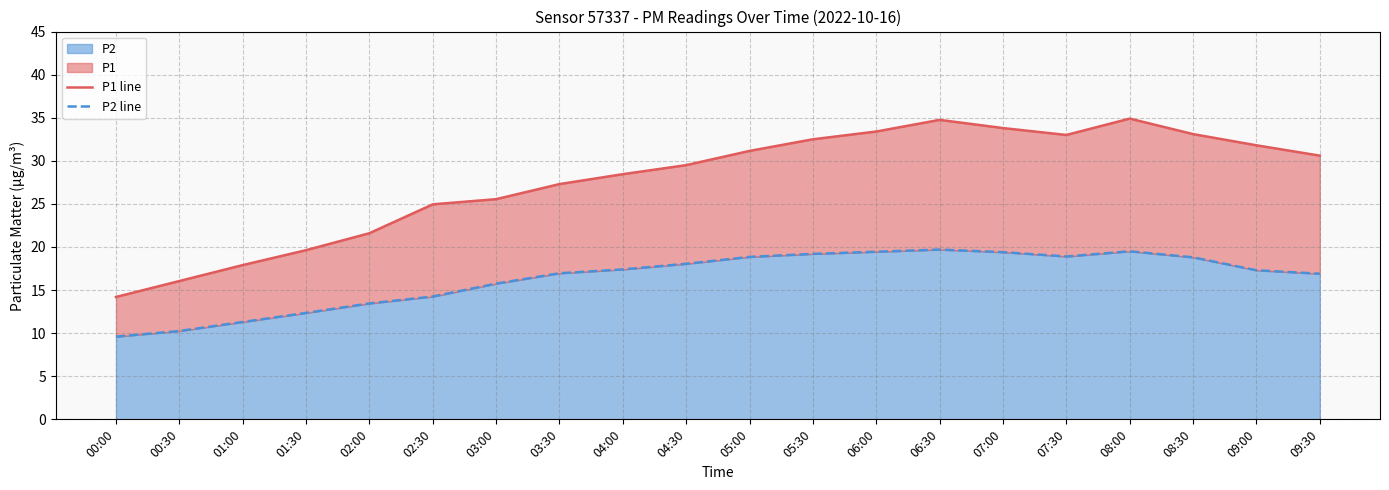

True or false: P1 line has a value of 47.5 at 08:00.

False